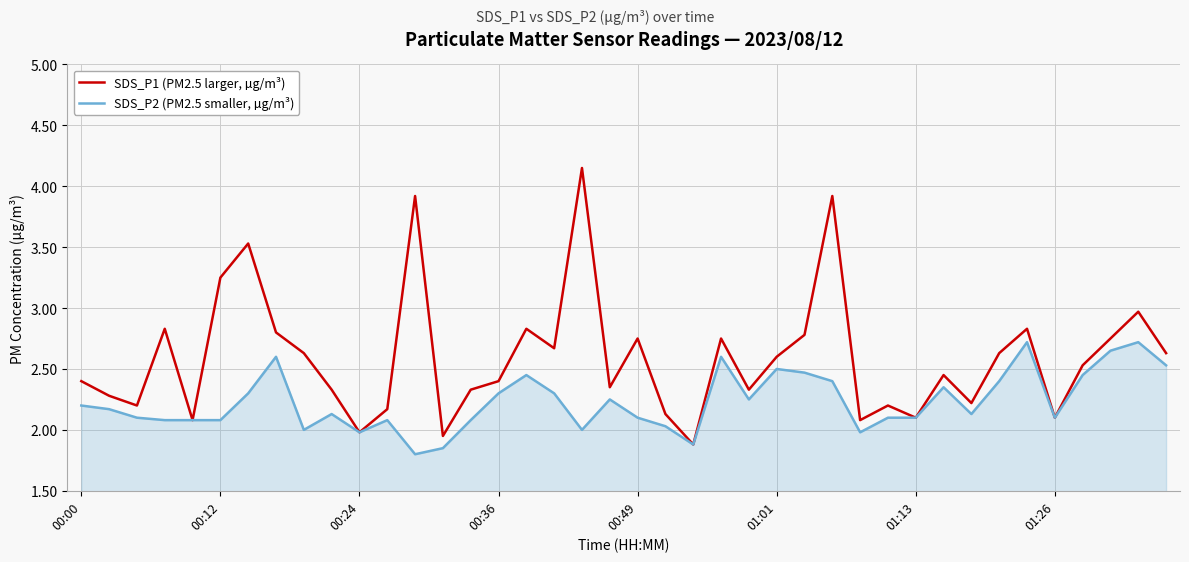

What is the highest value of the SDS_P2 (PM2.5 smaller, µg/m³) series?

2.7